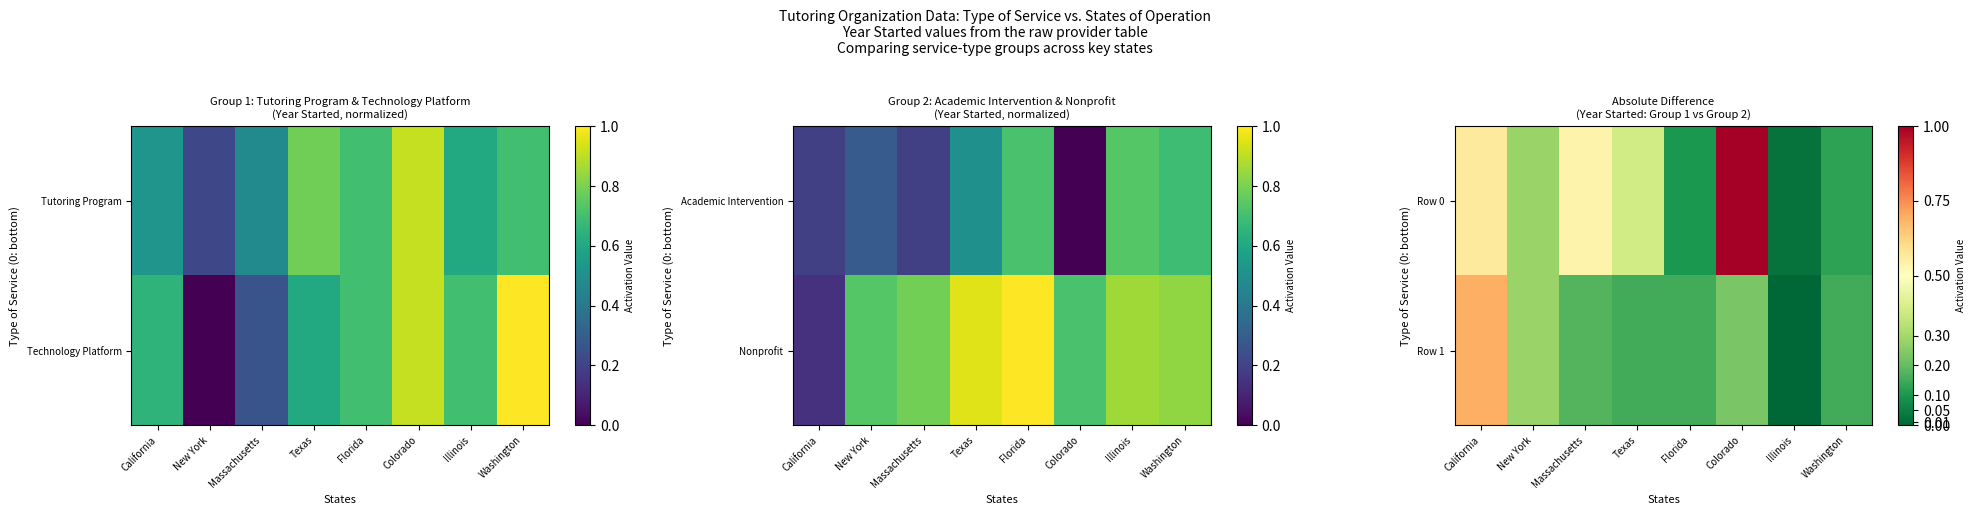

At which category is the sum across all series the highest?

California